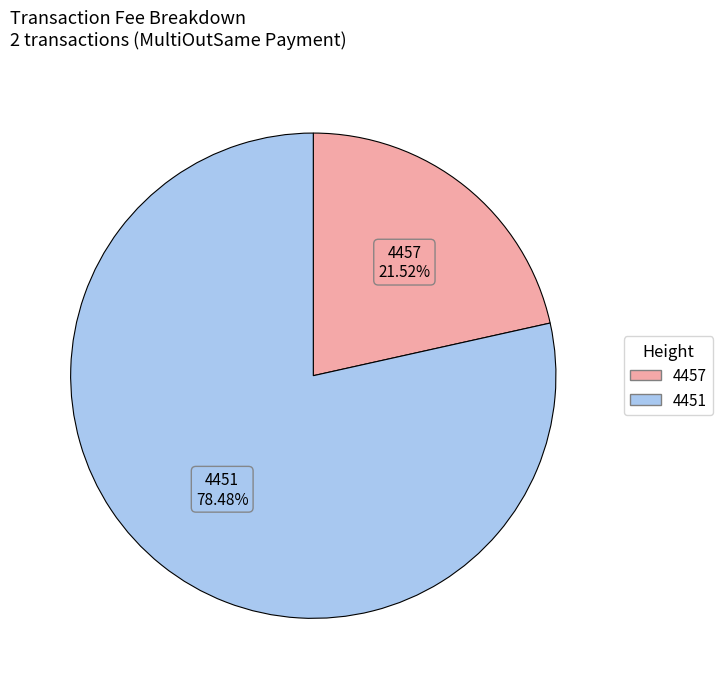

To the nearest percent, what is the difference between the 4457 and 4451 slice percentages?

57%